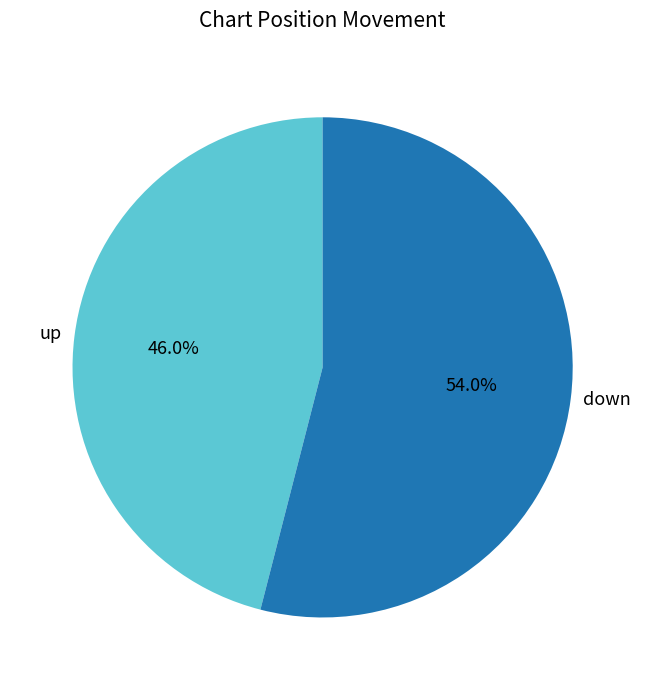

What is the majority slice?

down